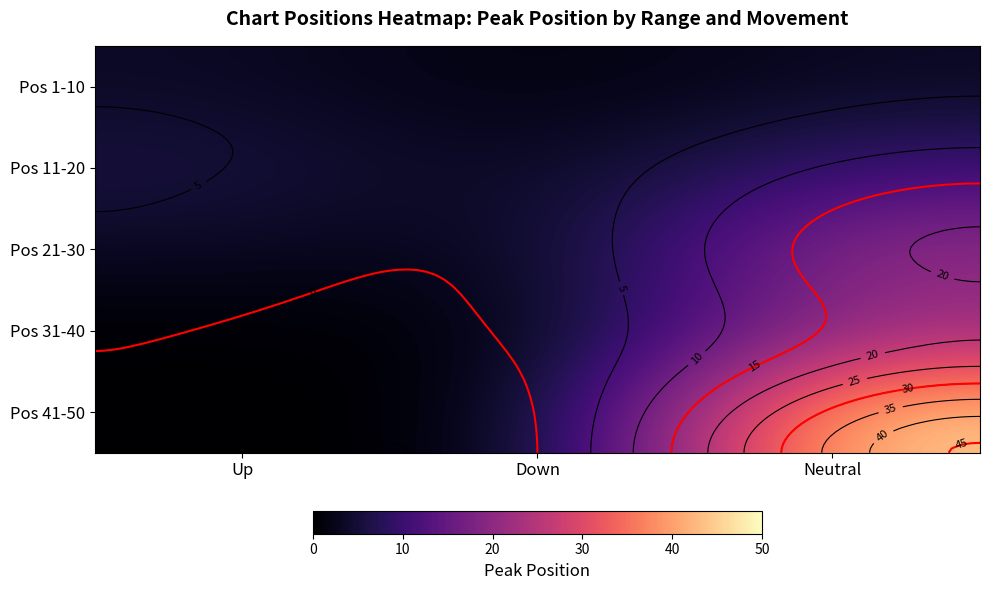

The value of Pos 31-40 at Down is 1.0. True or false?

True